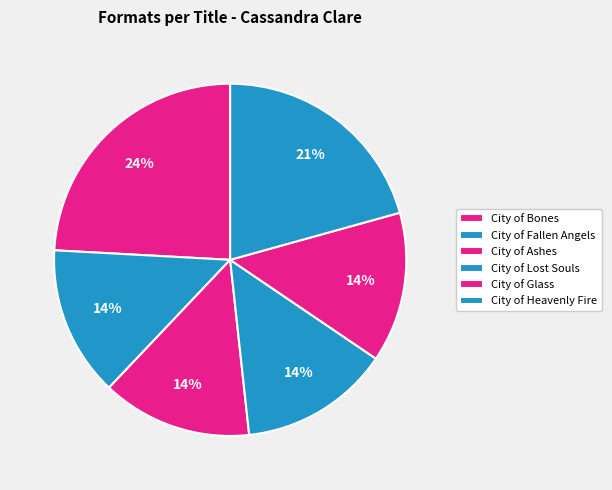

Count the number of slices in the pie.

6